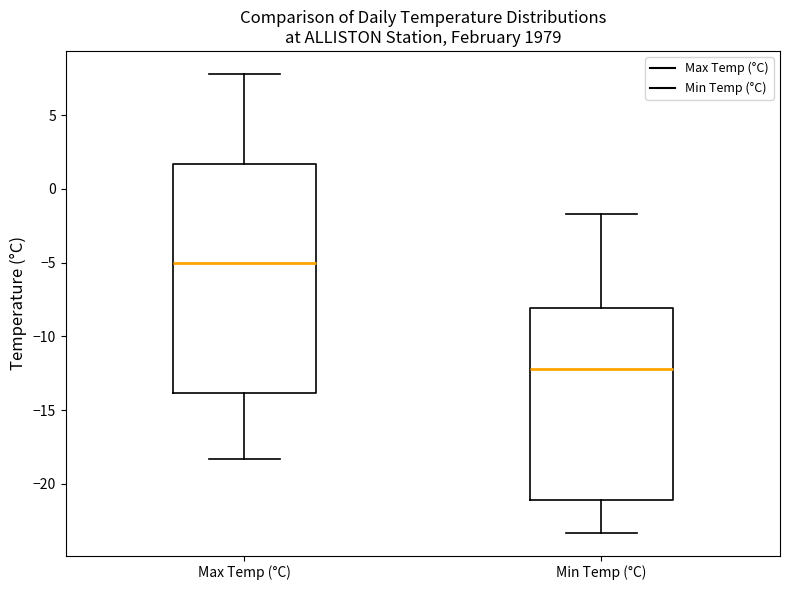

Which box has the lowest median line?

Min Temp (°C)